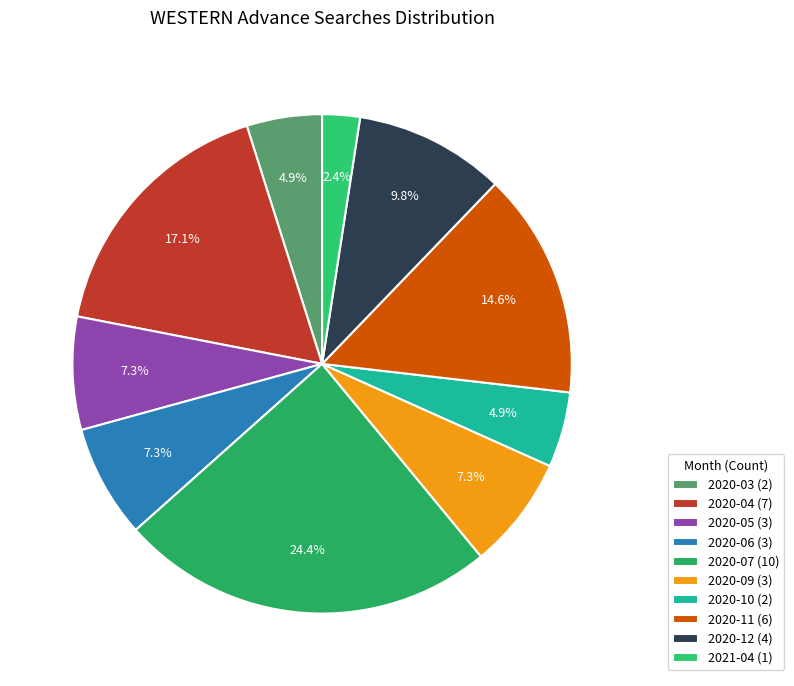

Which category has the biggest portion of the pie?

2020-07 (10)